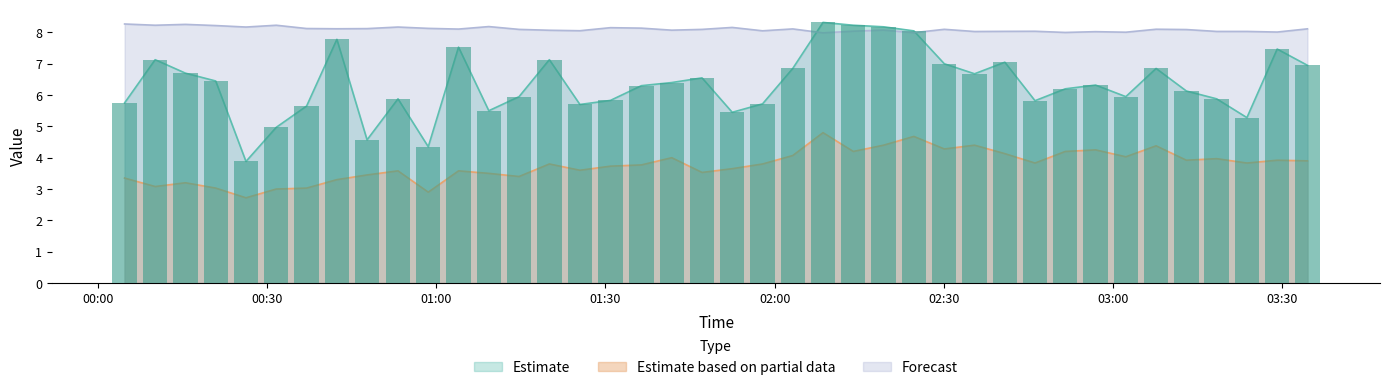

Reading left to right, transcribe all the data shown in this chart.

SDS_P1: 2022/03/28 00:04:46=5.8	2022/03/28 00:10:11=7.1	2022/03/28 00:15:33=6.7	2022/03/28 00:20:55=6.5	2022/03/28 00:26:17=3.9	2022/03/28 00:31:39=5.0	2022/03/28 00:37:02=5.7	2022/03/28 00:42:24=7.8	2022/03/28 00:47:45=4.6	2022/03/28 00:53:14=5.9	2022/03/28 00:58:36=4.3	2022/03/28 01:03:58=7.5	2022/03/28 01:09:20=5.5	2022/03/28 01:14:42=6.0	2022/03/28 01:20:04=7.1	2022/03/28 01:25:29=5.7	2022/03/28 01:30:54=5.8	2022/03/28 01:36:23=6.3	2022/03/28 01:41:46=6.4	2022/03/28 01:47:08=6.5	2022/03/28 01:52:29=5.5	2022/03/28 01:57:52=5.7	2022/03/28 02:03:13=6.8	2022/03/28 02:08:35=8.3	2022/03/28 02:13:57=8.2	2022/03/28 02:19:19=8.2	2022/03/28 02:24:41=8.1	2022/03/28 02:30:05=7.0	2022/03/28 02:35:27=6.7	2022/03/28 02:40:49=7.0	2022/03/28 02:46:10=5.8	2022/03/28 02:51:32=6.2	2022/03/28 02:56:54=6.3	2022/03/28 03:02:16=6.0	2022/03/28 03:07:38=6.8	2022/03/28 03:13:00=6.1	2022/03/28 03:18:22=5.9	2022/03/28 03:23:44=5.3	2022/03/28 03:29:06=7.5	2022/03/28 03:34:28=7.0
SDS_P2: 2022/03/28 00:04:46=3.4	2022/03/28 00:10:11=3.1	2022/03/28 00:15:33=3.2	2022/03/28 00:20:55=3.0	2022/03/28 00:26:17=2.7	2022/03/28 00:31:39=3.0	2022/03/28 00:37:02=3.0	2022/03/28 00:42:24=3.3	2022/03/28 00:47:45=3.5	2022/03/28 00:53:14=3.6	2022/03/28 00:58:36=2.9	2022/03/28 01:03:58=3.6	2022/03/28 01:09:20=3.5	2022/03/28 01:14:42=3.4	2022/03/28 01:20:04=3.8	2022/03/28 01:25:29=3.6	2022/03/28 01:30:54=3.7	2022/03/28 01:36:23=3.8	2022/03/28 01:41:46=4.0	2022/03/28 01:47:08=3.5	2022/03/28 01:52:29=3.6	2022/03/28 01:57:52=3.8	2022/03/28 02:03:13=4.1	2022/03/28 02:08:35=4.8	2022/03/28 02:13:57=4.2	2022/03/28 02:19:19=4.4	2022/03/28 02:24:41=4.7	2022/03/28 02:30:05=4.3	2022/03/28 02:35:27=4.4	2022/03/28 02:40:49=4.1	2022/03/28 02:46:10=3.8	2022/03/28 02:51:32=4.2	2022/03/28 02:56:54=4.2	2022/03/28 03:02:16=4.0	2022/03/28 03:07:38=4.4	2022/03/28 03:13:00=3.9	2022/03/28 03:18:22=4.0	2022/03/28 03:23:44=3.8	2022/03/28 03:29:06=3.9	2022/03/28 03:34:28=3.9
BME280_humidity: 2022/03/28 00:04:46=8.3	2022/03/28 00:10:11=8.2	2022/03/28 00:15:33=8.3	2022/03/28 00:20:55=8.2	2022/03/28 00:26:17=8.2	2022/03/28 00:31:39=8.2	2022/03/28 00:37:02=8.1	2022/03/28 00:42:24=8.1	2022/03/28 00:47:45=8.1	2022/03/28 00:53:14=8.2	2022/03/28 00:58:36=8.1	2022/03/28 01:03:58=8.1	2022/03/28 01:09:20=8.2	2022/03/28 01:14:42=8.1	2022/03/28 01:20:04=8.1	2022/03/28 01:25:29=8.1	2022/03/28 01:30:54=8.2	2022/03/28 01:36:23=8.1	2022/03/28 01:41:46=8.1	2022/03/28 01:47:08=8.1	2022/03/28 01:52:29=8.2	2022/03/28 01:57:52=8.1	2022/03/28 02:03:13=8.1	2022/03/28 02:08:35=8.0	2022/03/28 02:13:57=8.0	2022/03/28 02:19:19=8.1	2022/03/28 02:24:41=8.0	2022/03/28 02:30:05=8.1	2022/03/28 02:35:27=8.0	2022/03/28 02:40:49=8.0	2022/03/28 02:46:10=8.0	2022/03/28 02:51:32=8.0	2022/03/28 02:56:54=8.0	2022/03/28 03:02:16=8.0	2022/03/28 03:07:38=8.1	2022/03/28 03:13:00=8.1	2022/03/28 03:18:22=8.0	2022/03/28 03:23:44=8.0	2022/03/28 03:29:06=8.0	2022/03/28 03:34:28=8.1